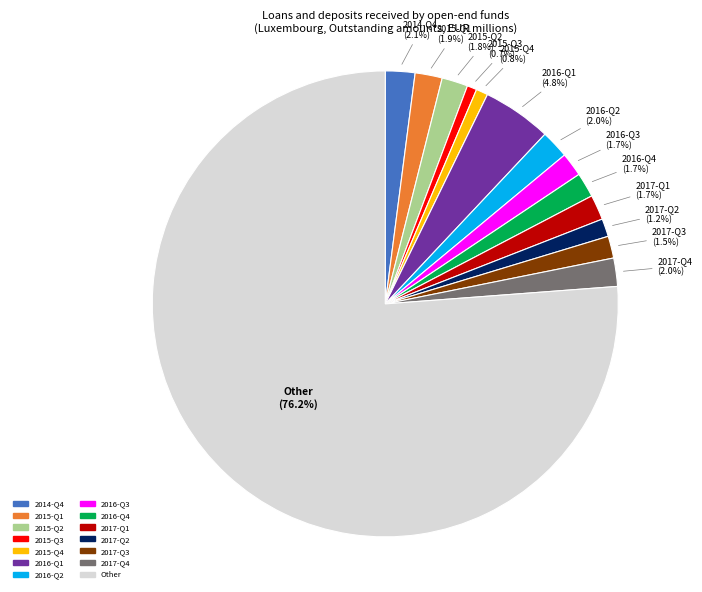

What is the largest slice in the pie chart?

Other